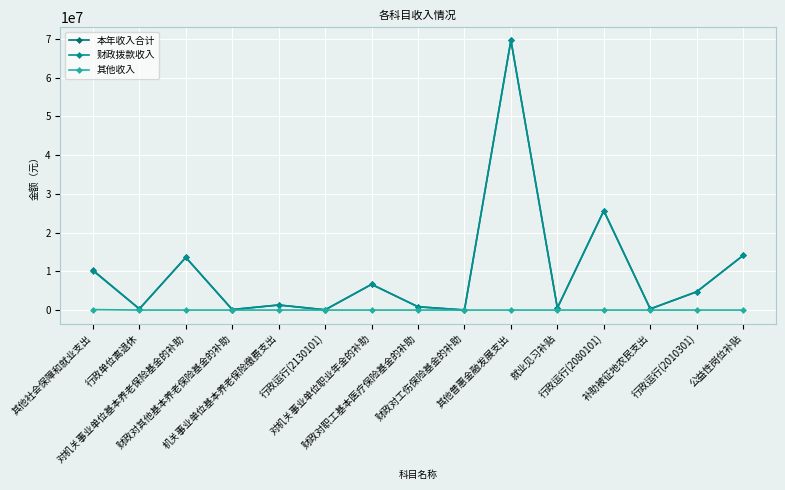

True or false: 本年收入合计 has more than 0 interior local peaks.

True